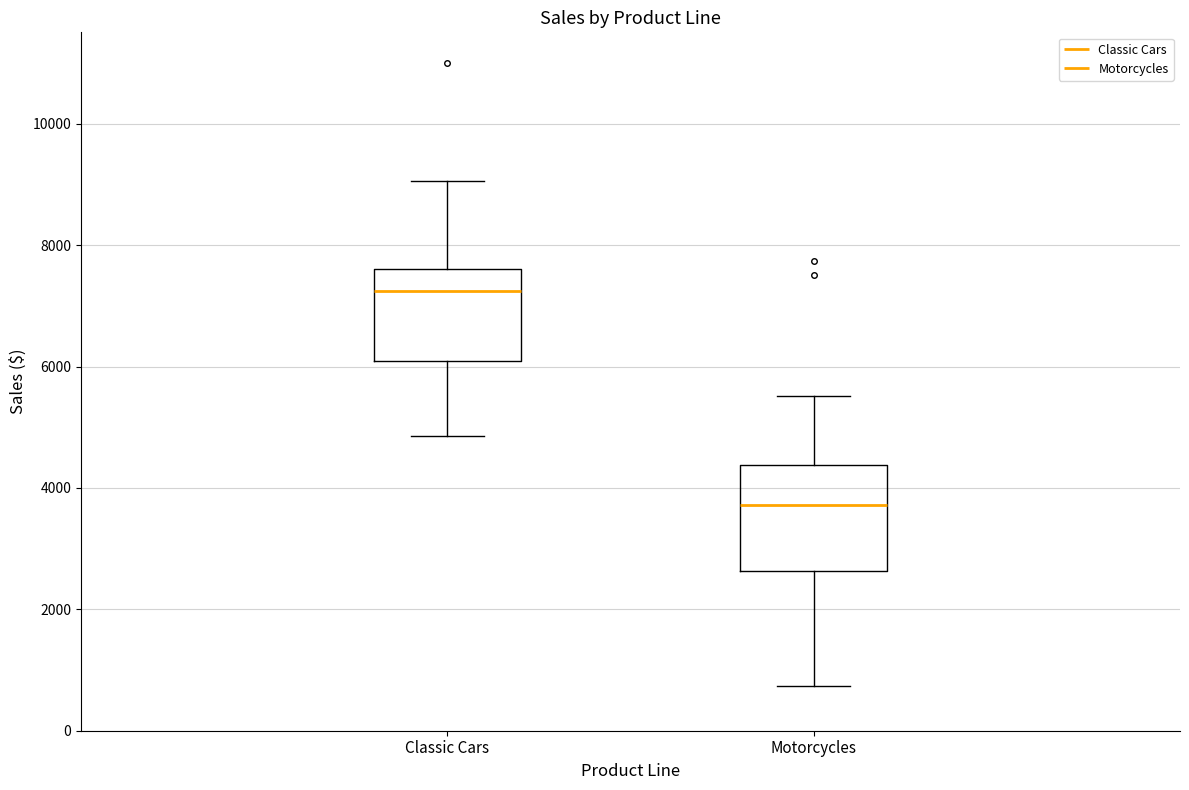

Reading left to right, read every box against the y-axis: the position of its median line, the range the box covers, and the ends of its whiskers. The values are not printed on the chart, so give them approximately, as read against the axis.

Classic Cars: median 7200, box 6000 to 7600, whiskers 4800 to 9000
Motorcycles: median 3800, box 2600 to 4400, whiskers 800 to 5600